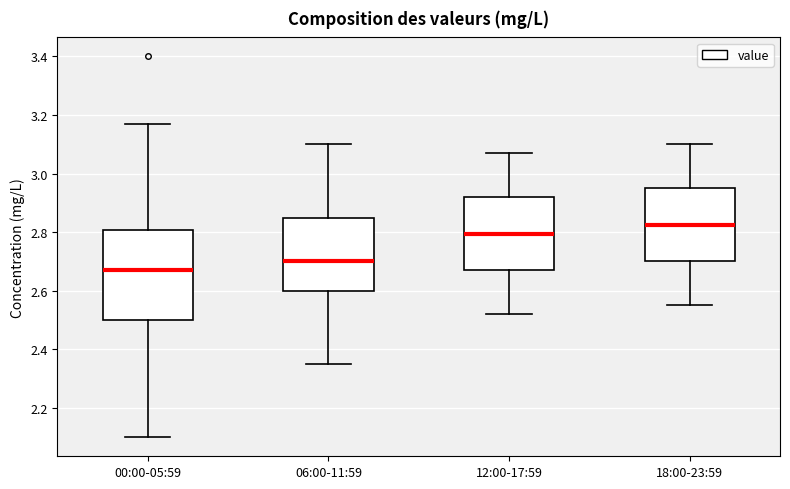

Which box has the highest median line?

18:00-23:59